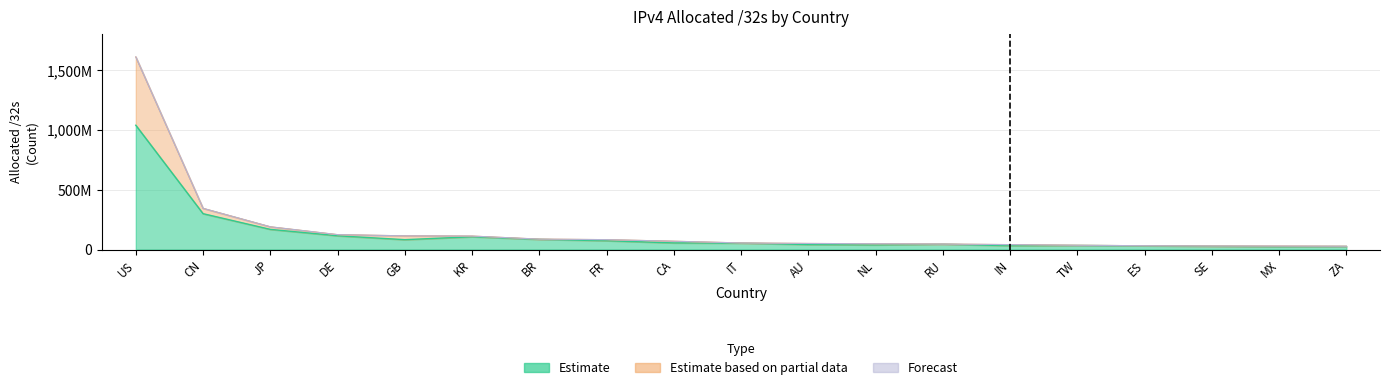

What are all the series names shown in the legend?

Estimate, Estimate based on partial data, Forecast